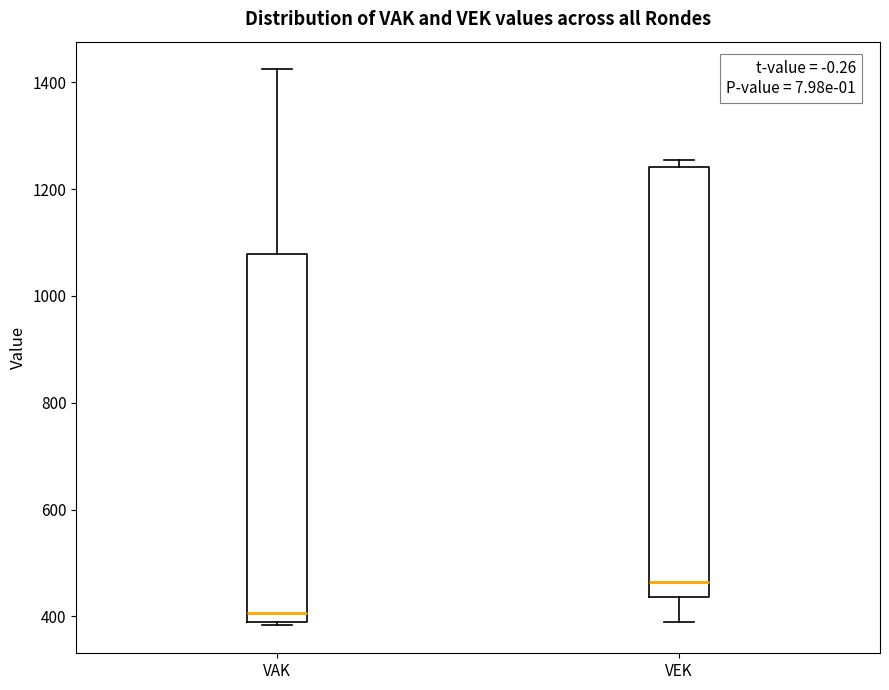

Which box has the highest median line?

VEK